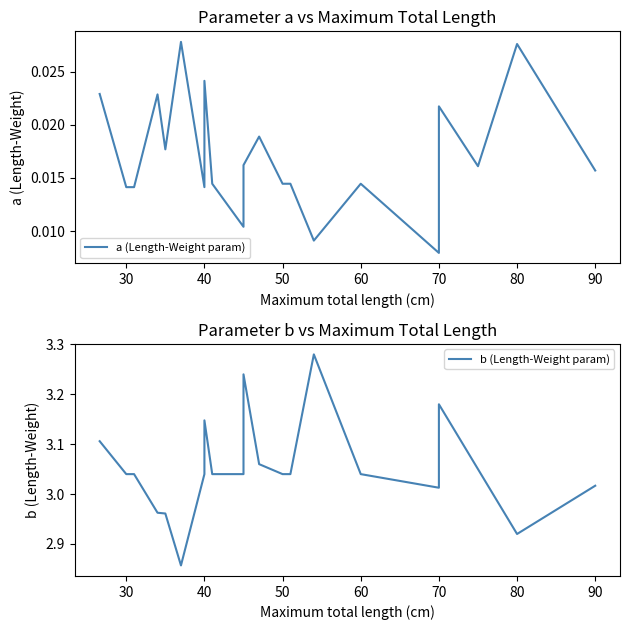

Reading left to right, transcribe all the data shown in this chart.

a (Length-Weight param): 0.0	0.0	0.0	0.0	0.0	0.0	0.0	0.0	0.0	0.0	0.0	0.0	0.0	0.0	0.0	0.0	0.0	0.0	0.0	0.0	0.0	0.0	0.0	0.0
b (Length-Weight param): 3.1	3.0	3.0	3.0	3.0	2.9	3.0	3.1	3.1	3.0	3.0	3.1	3.2	3.1	3.0	3.0	3.3	3.0	3.0	3.1	3.2	3.0	2.9	3.0